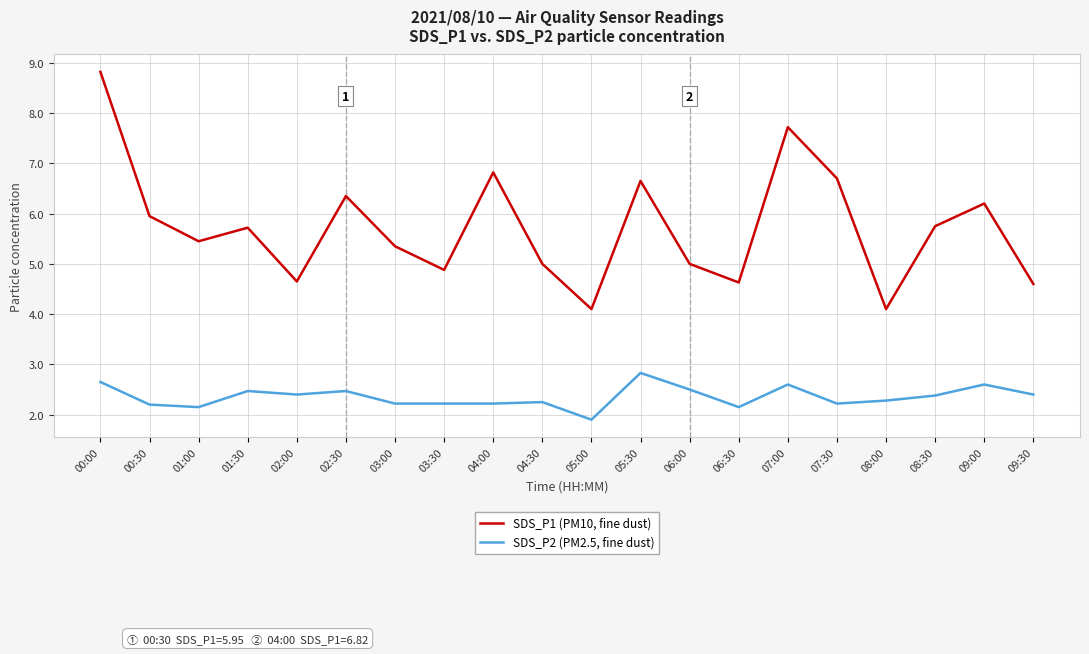

True or false: SDS_P1 (PM10, fine dust) and SDS_P2 (PM2.5, fine dust) cross at least once.

False